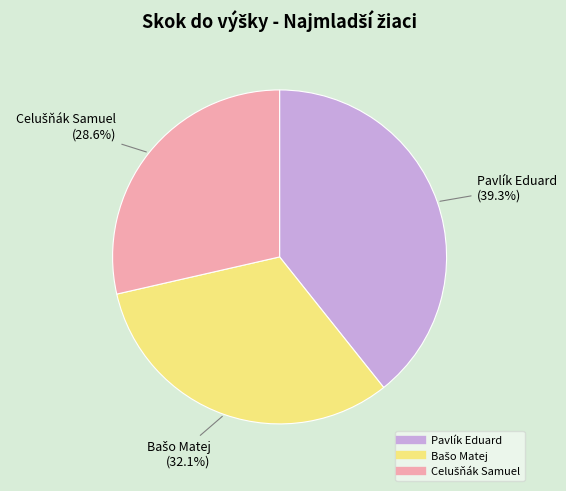

Does any single category account for the majority?

No